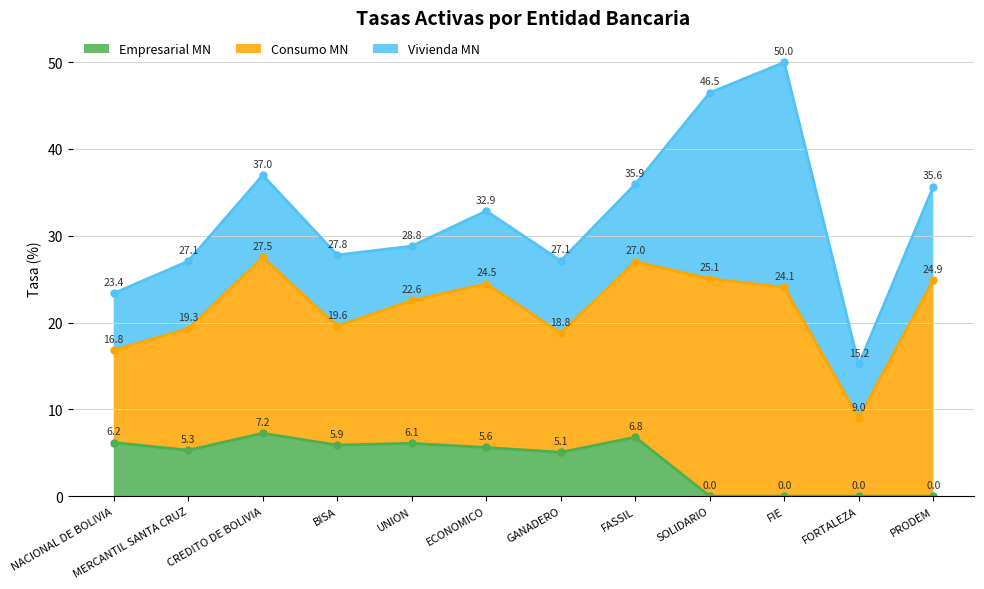

Which series has the largest range (max minus min)?

Vivienda MN